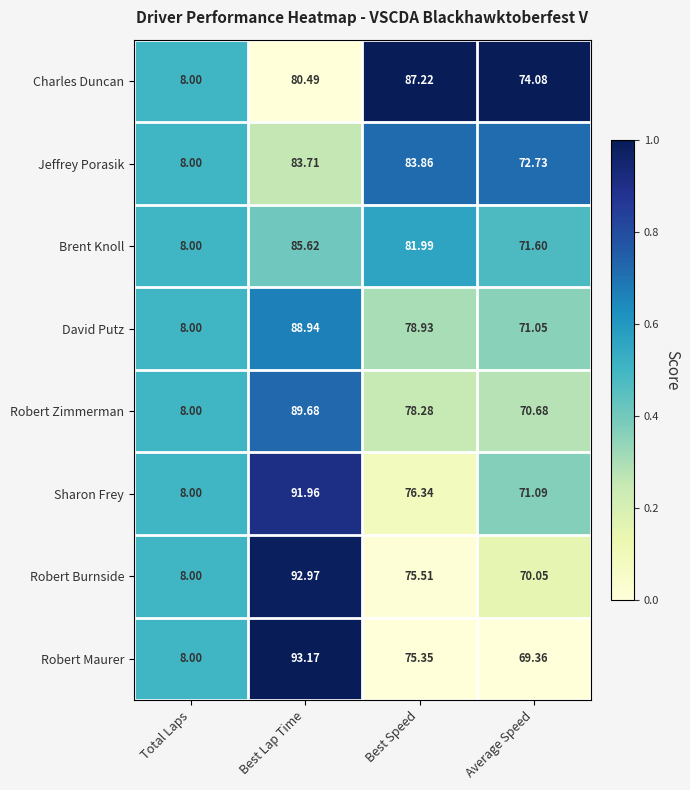

At Best Lap Time, list the series in order from largest to smallest.

Robert Maurer, Robert Burnside, Sharon Frey, Robert Zimmerman, David Putz, Brent Knoll, Jeffrey Porasik, Charles Duncan